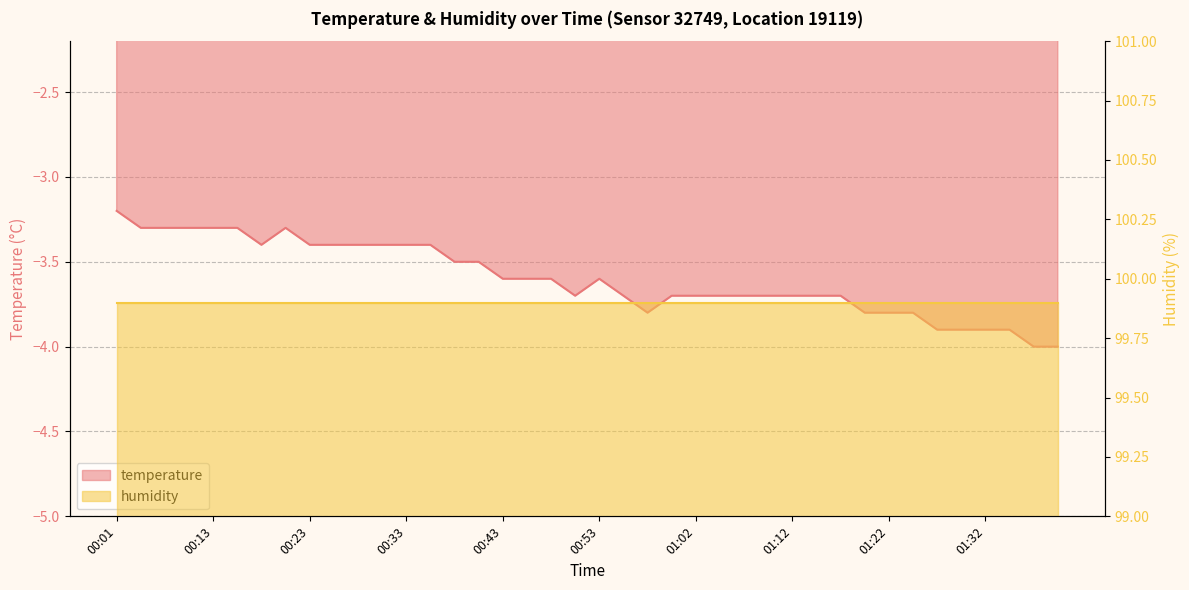

True or false: the data shows -2.1 at 01:02.

False